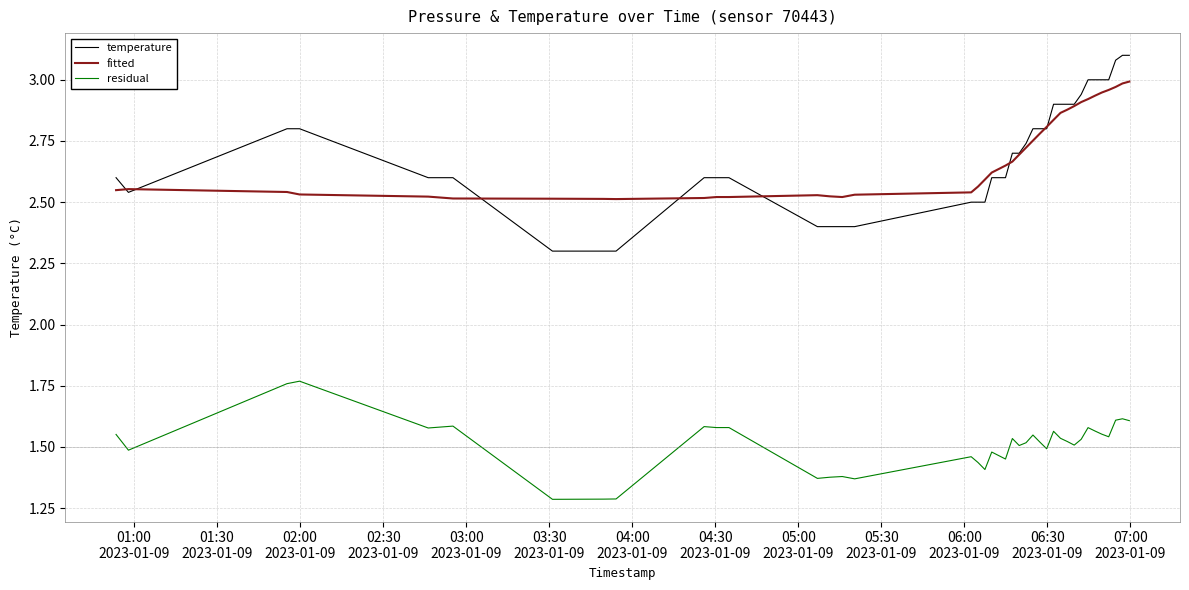

List the series in order of their peak value, lowest first.

residual, fitted, temperature